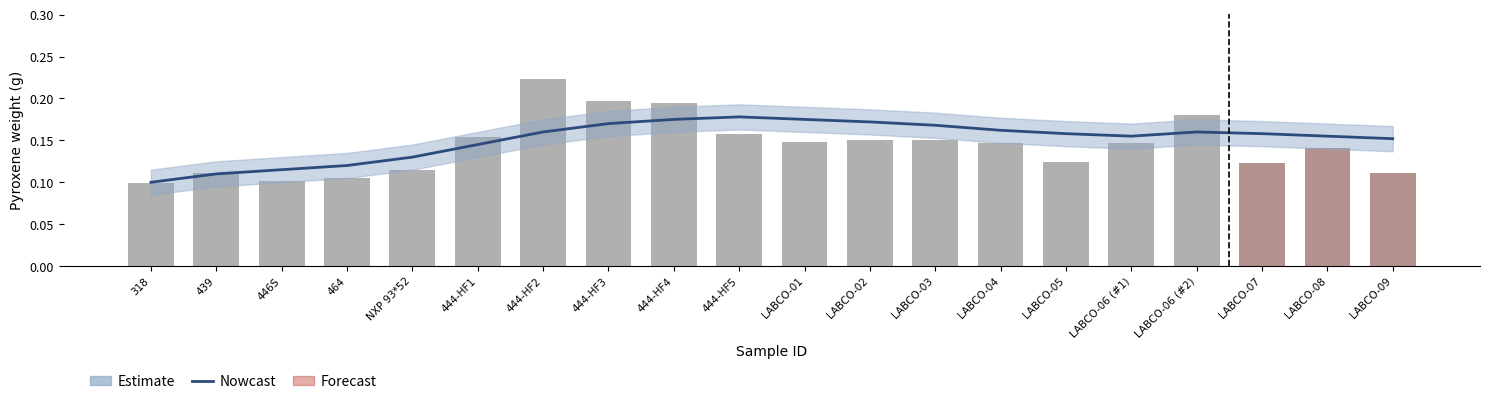

Reading right to left, list all the values displayed in this chart.

0.1	0.1	0.1	0.2	0.1	0.1	0.1	0.2	0.1	0.1	0.2	0.2	0.2	0.2	0.2	0.1	0.1	0.1	0.1	0.1